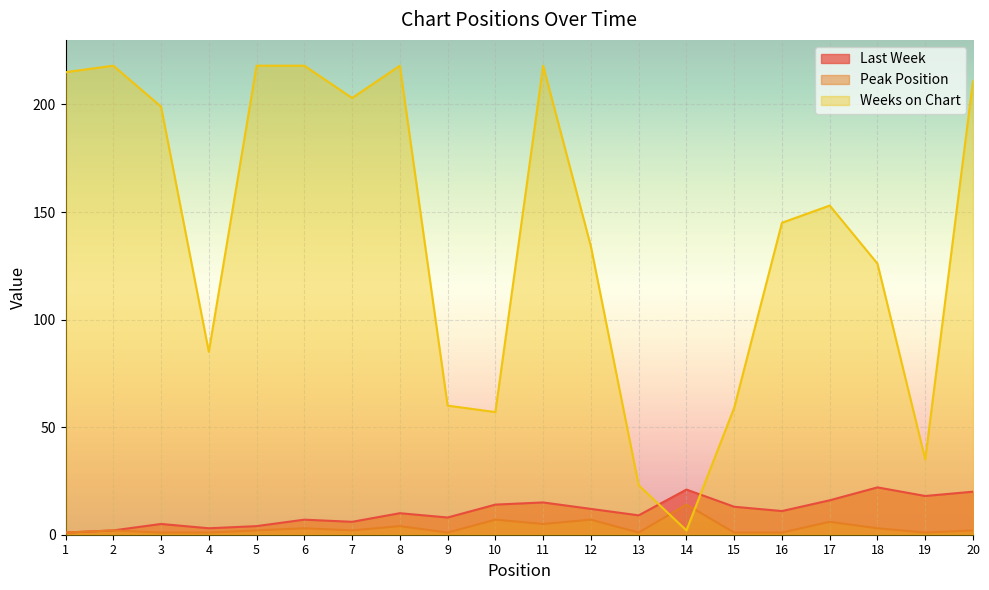

At which category does the chart reach its peak across all series?

2